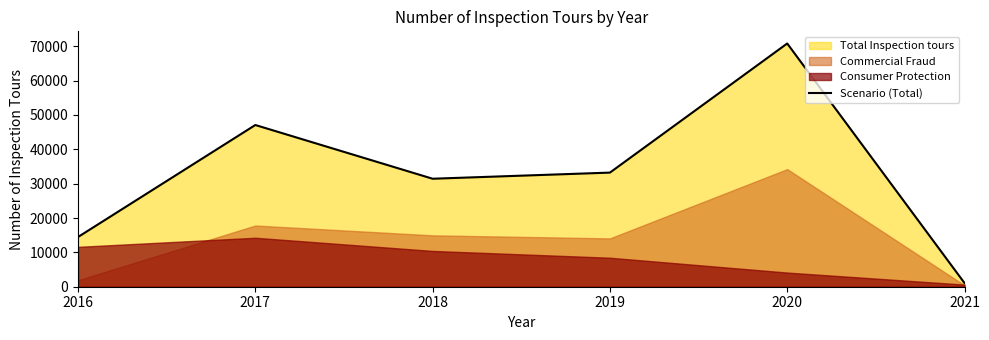

Where is the first local maximum?

2017